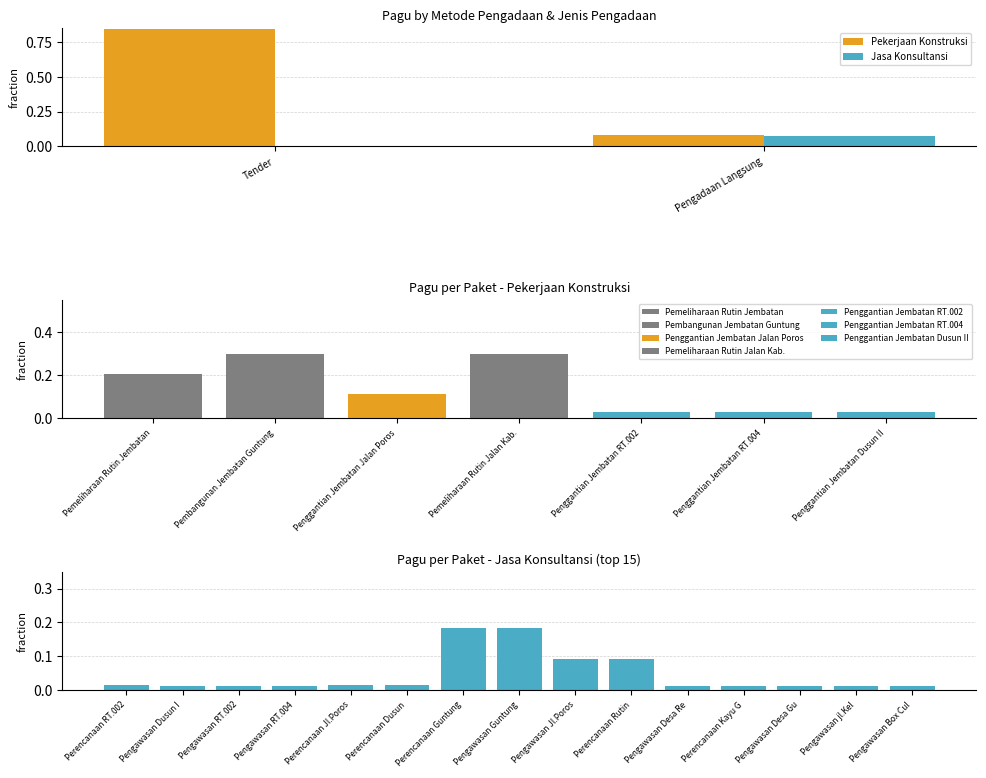

What is the maximum value shown in the chart?

0.8